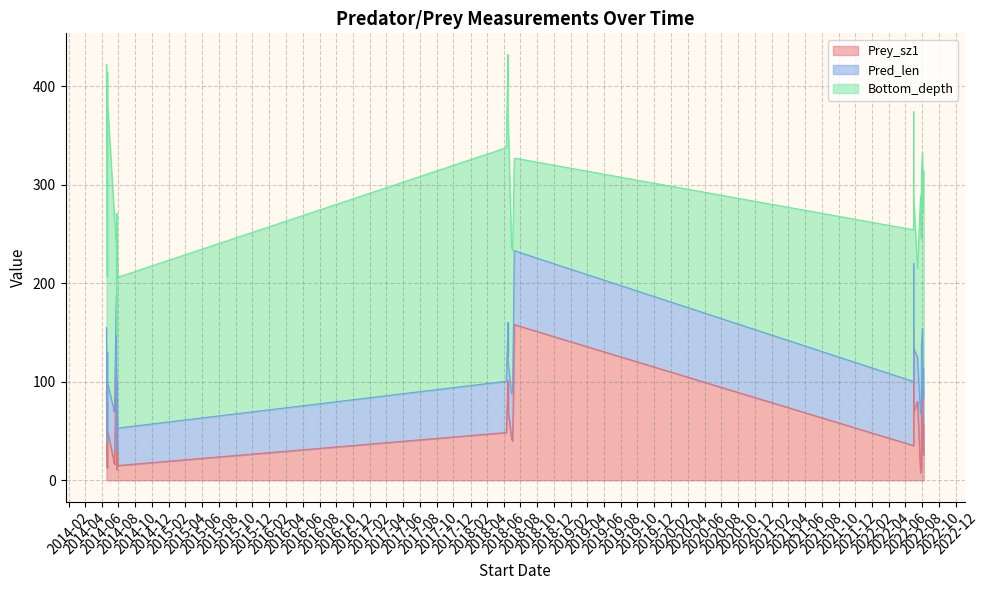

The value of Pred_len at 2014-06-21 is 42.2. True or false?

False